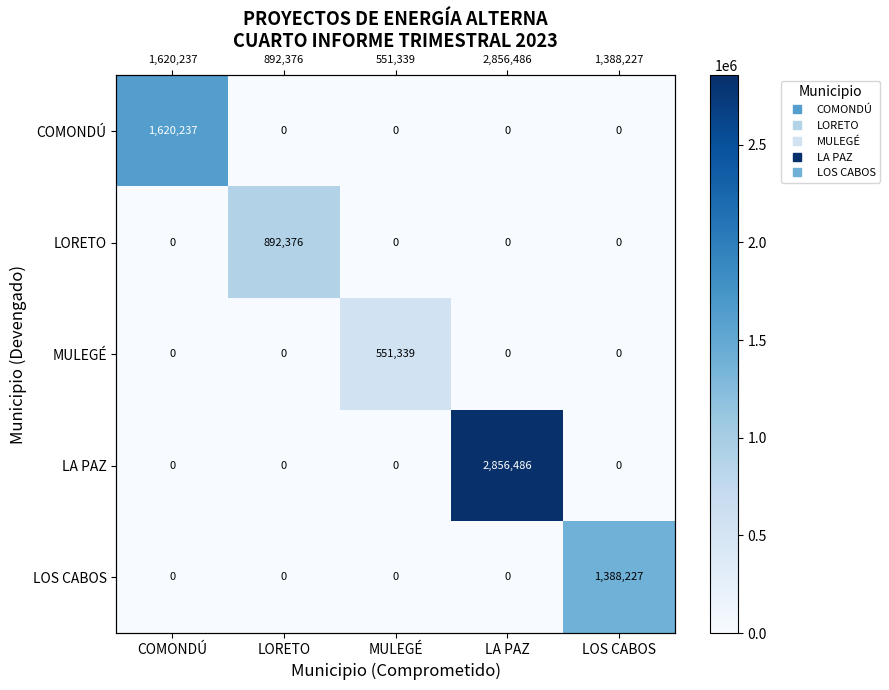

Rank the categories by COMONDÚ value from lowest to highest.

LORETO, MULEGÉ, LA PAZ, LOS CABOS, COMONDÚ